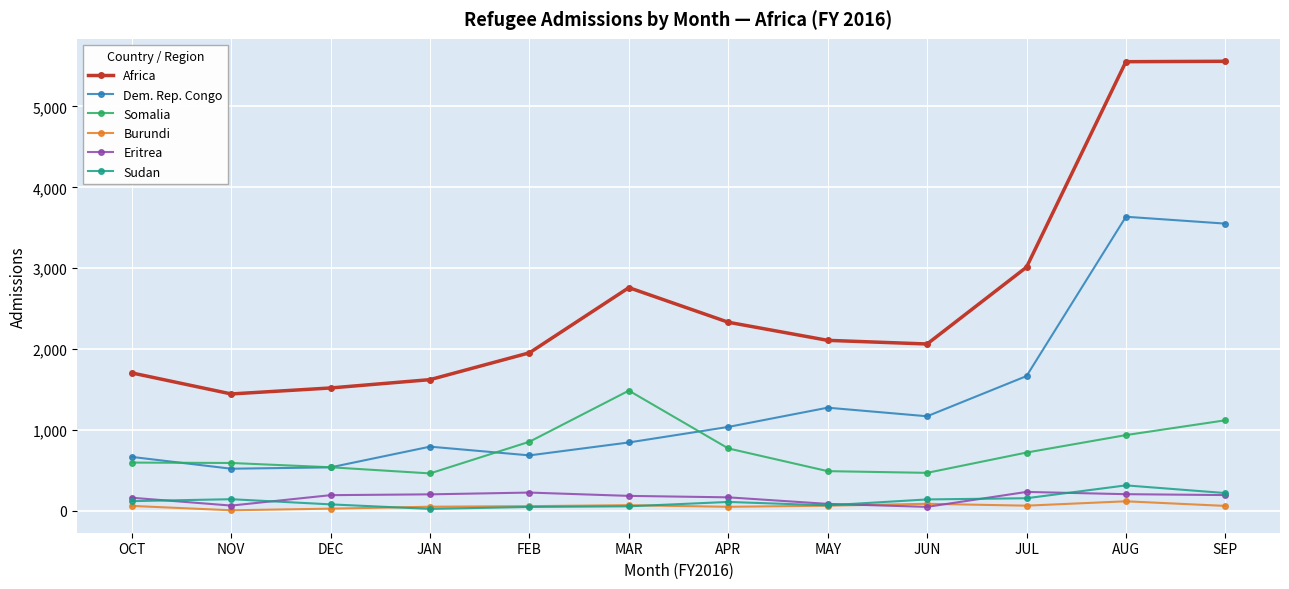

Is it true that Sudan equals 142 at NOV?

True